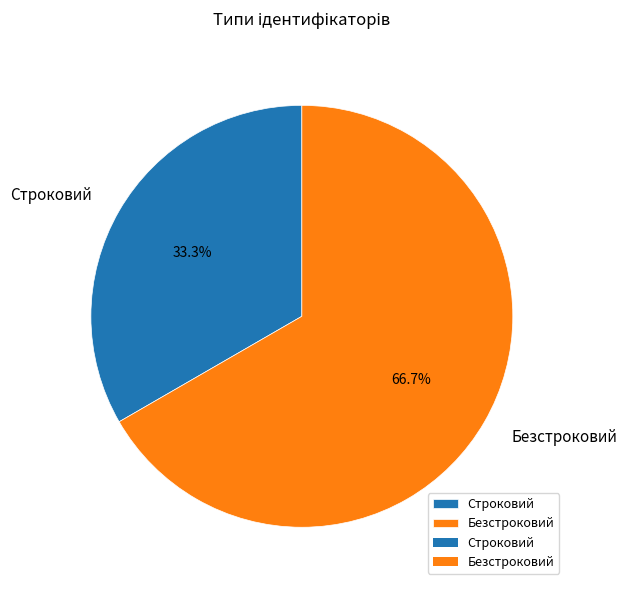

Rank the categories by value from lowest to highest.

Строковий, Безстроковий